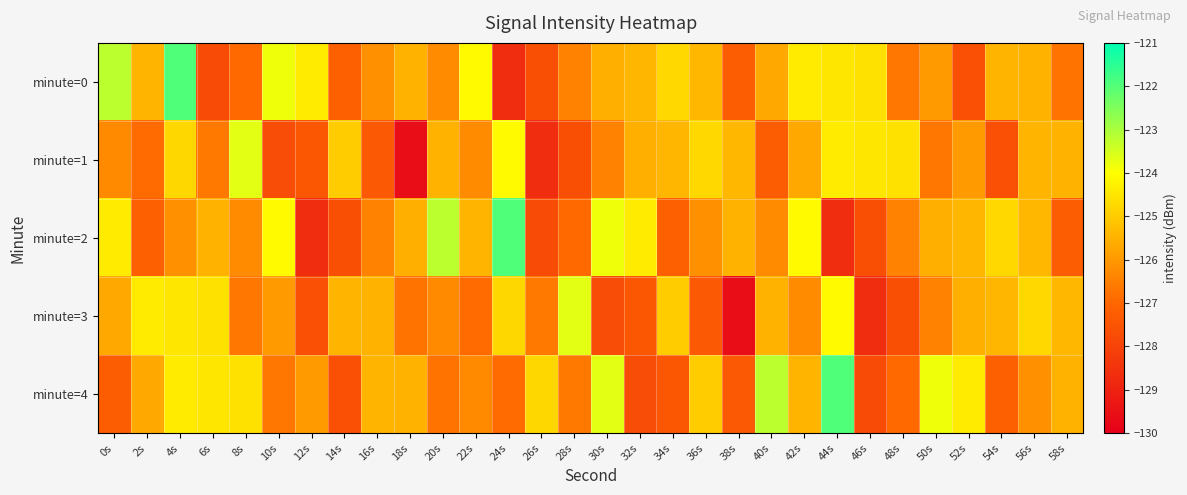

At 8s, list the series in order from largest to smallest.

minute=1, minute=4, minute=2, minute=3, minute=0